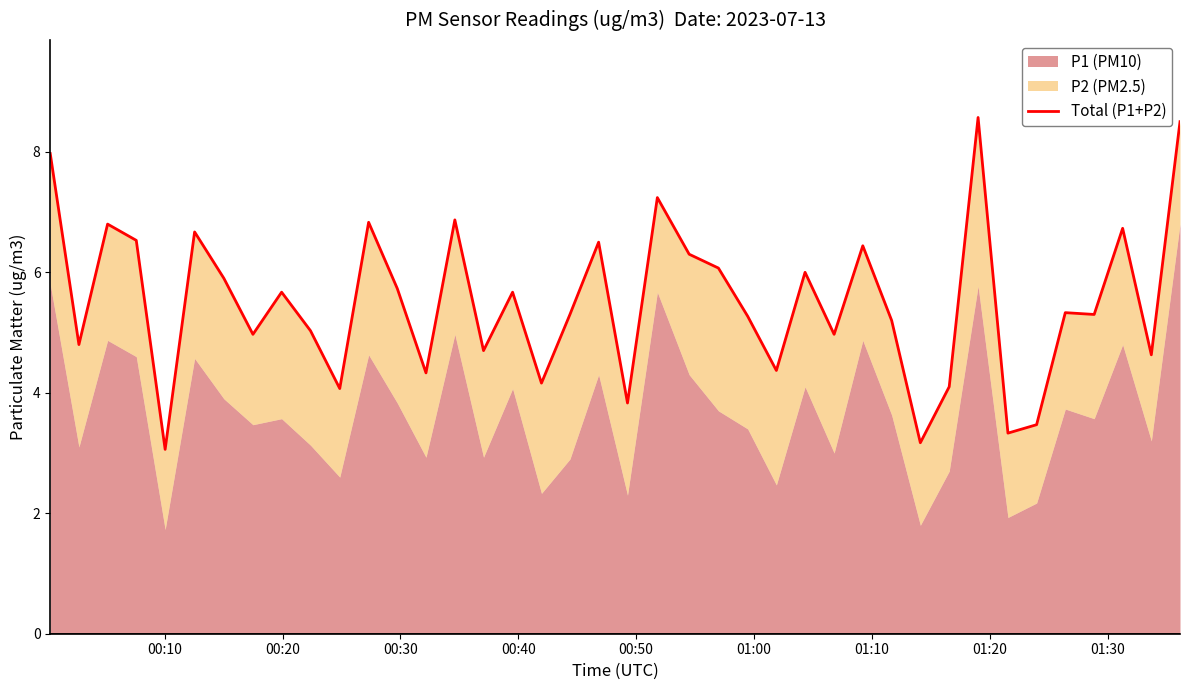

What is the greatest value displayed?

8.6